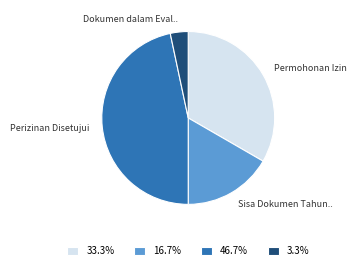

Is there any slice that represents more than half of the pie?

No